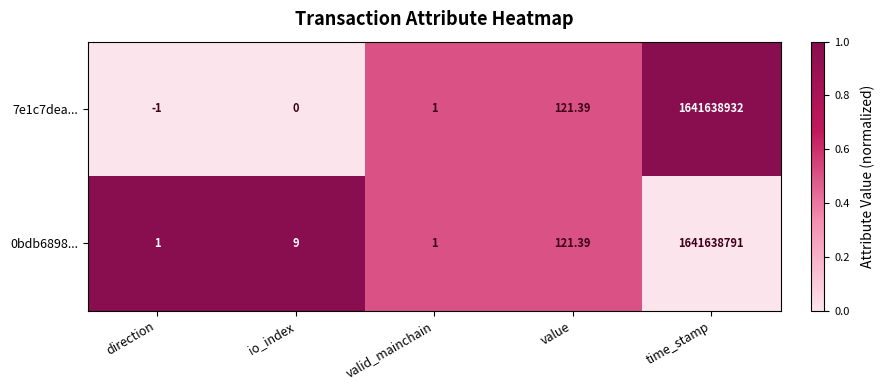

Is the value of 0bdb6898... at io_index greater than the value of 7e1c7dea... at value?

No